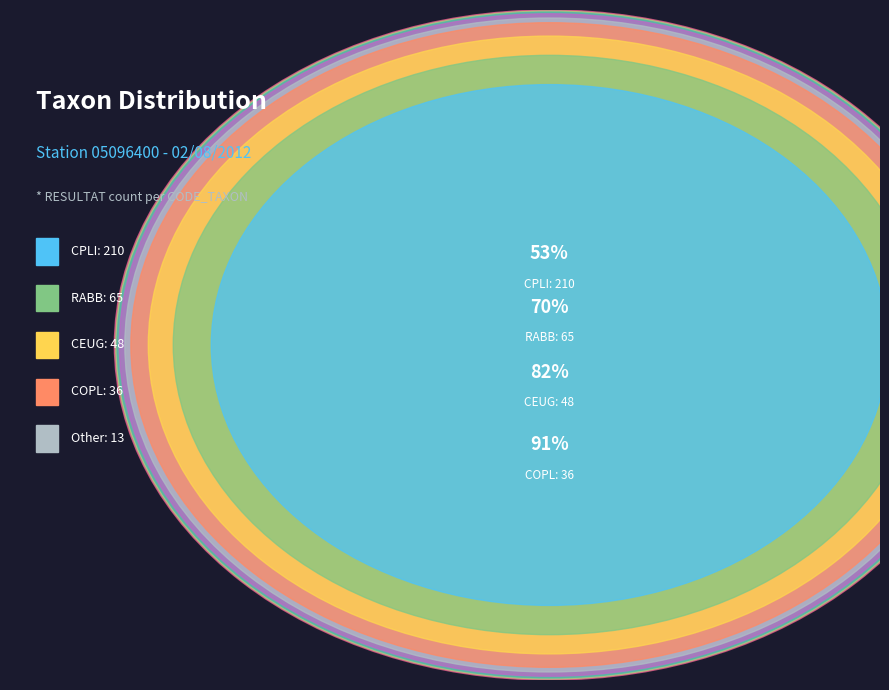

Which category has the biggest portion of the pie?

CPLI